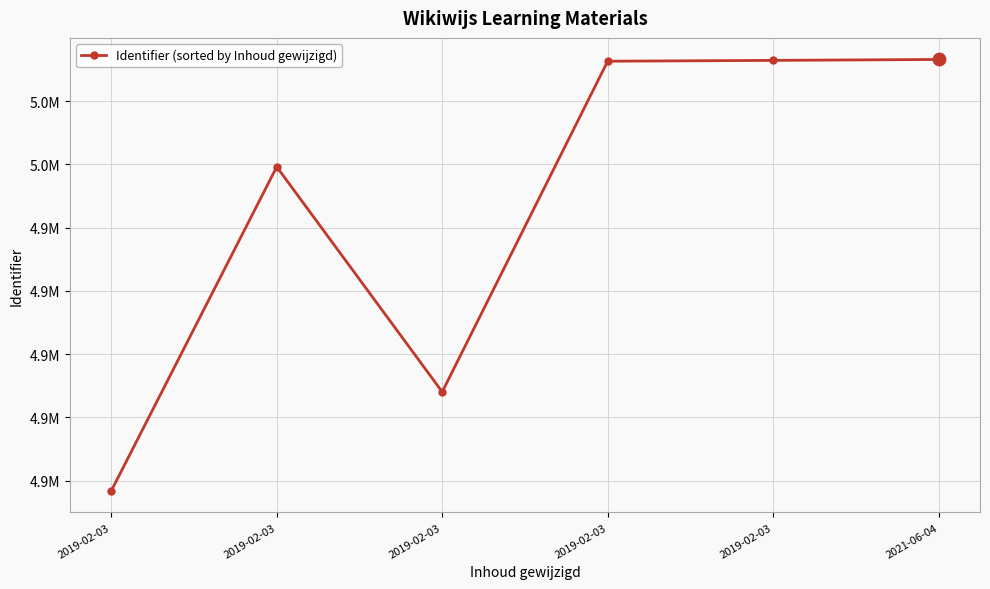

Between 2019-02-03 and 2019-02-03, which is larger?

2019-02-03